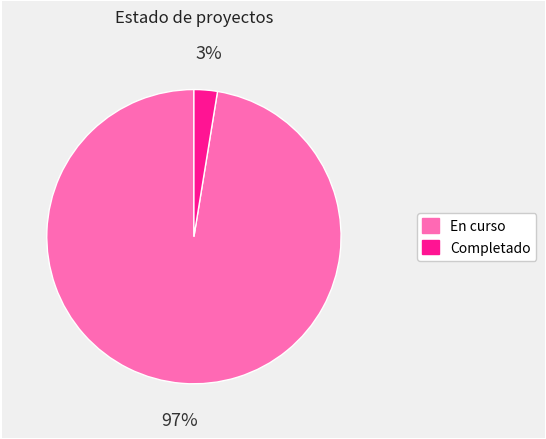

Rank the categories by value from lowest to highest.

Completado, En curso